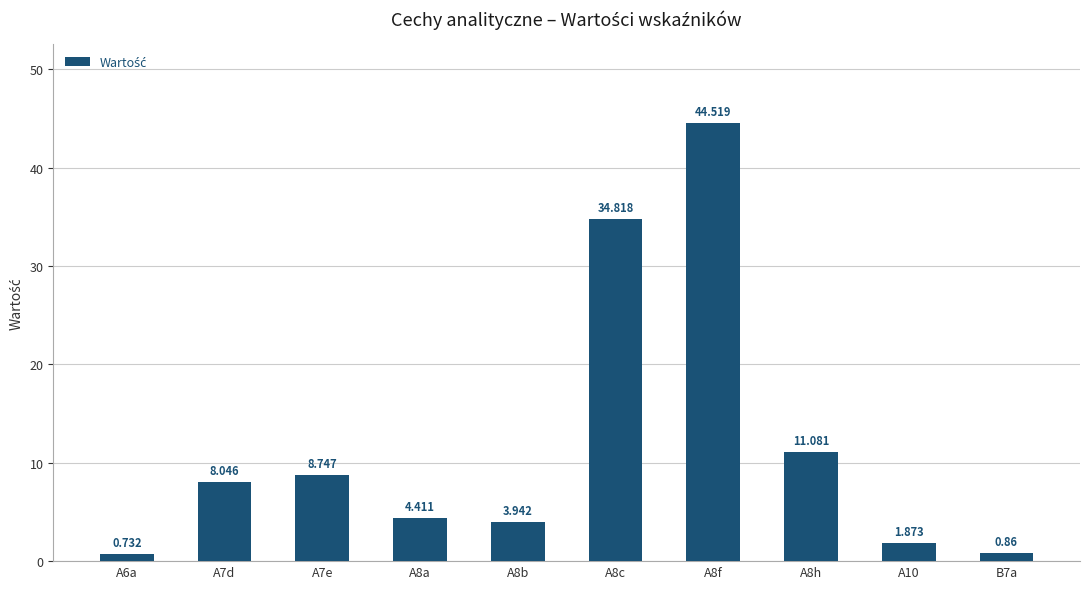

What is the change in value from A8b to A10?

-2.1